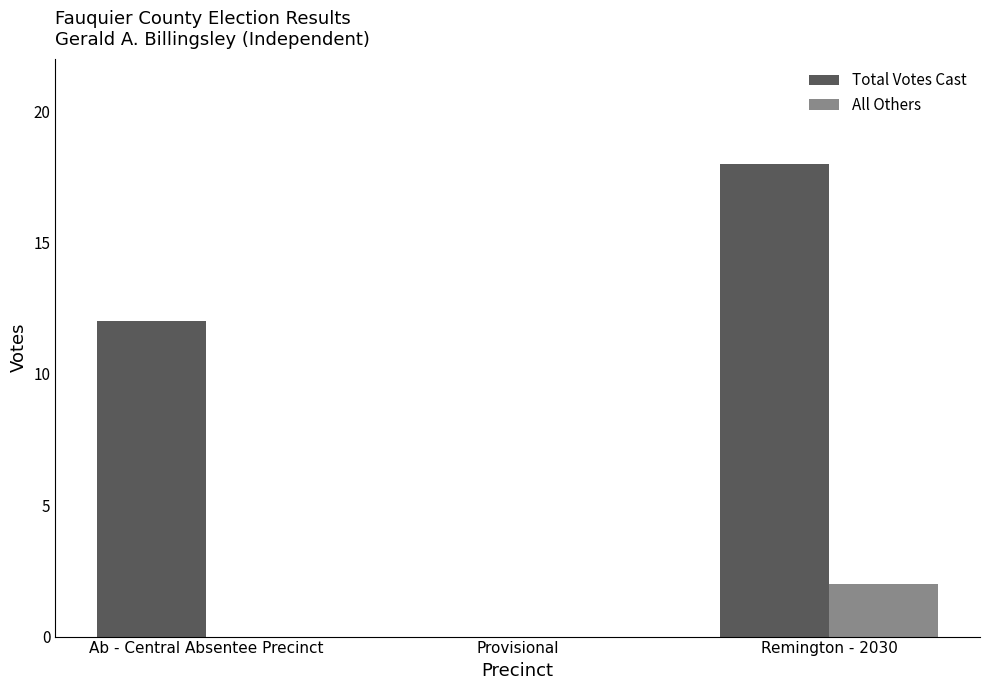

What is the sum of the All Others values at Provisional and Remington - 2030?

2